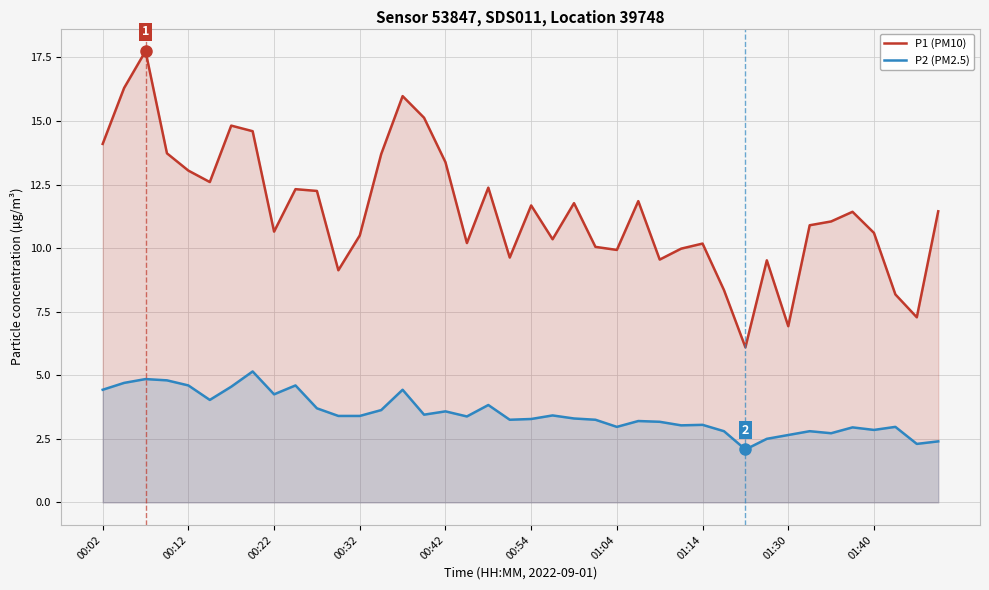

In P1 (PM10), how many points are lower than both neighbors (excluding endpoints)?

11